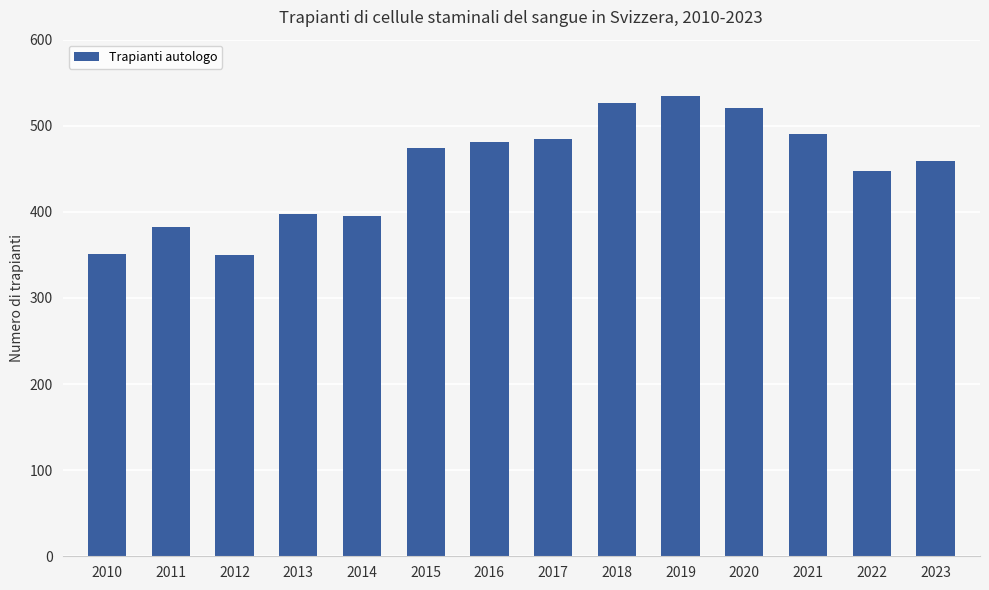

The value at 2014 is 528. True or false?

False